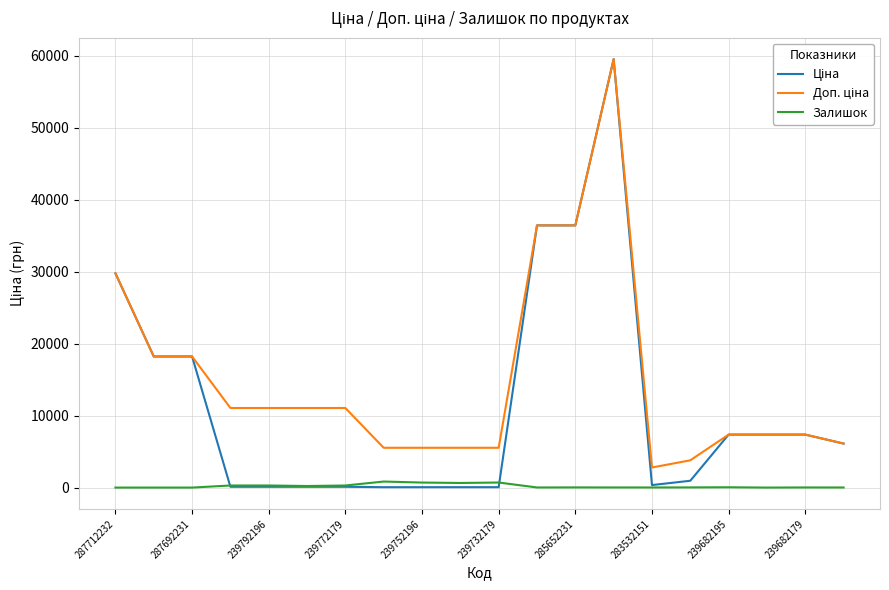

What is the greatest value displayed?

59523.0